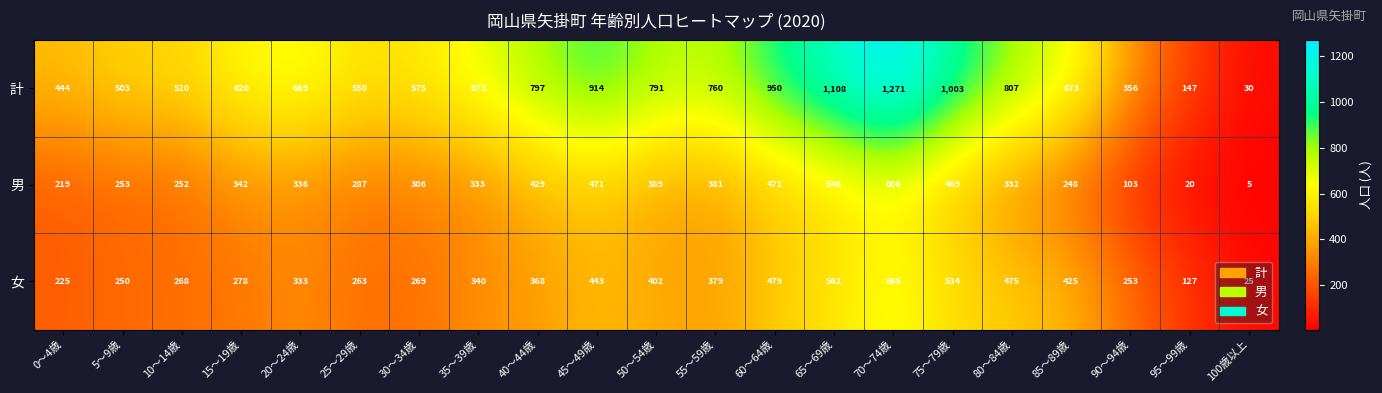

At which category is the sum across all series the highest?

70～74歳